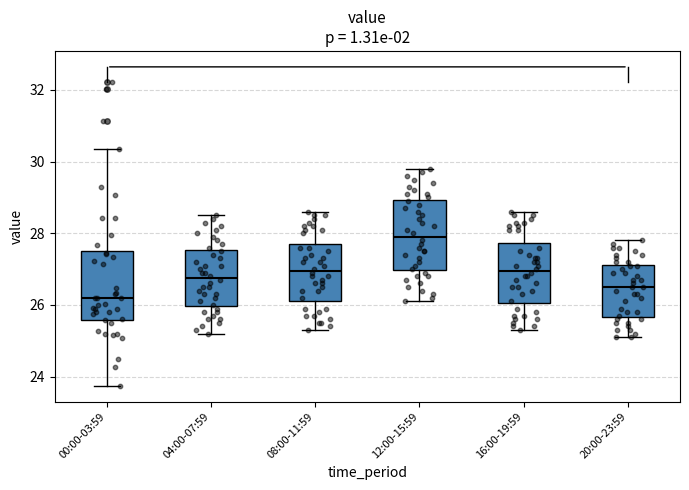

Which box has the lowest median line?

00:00-03:59